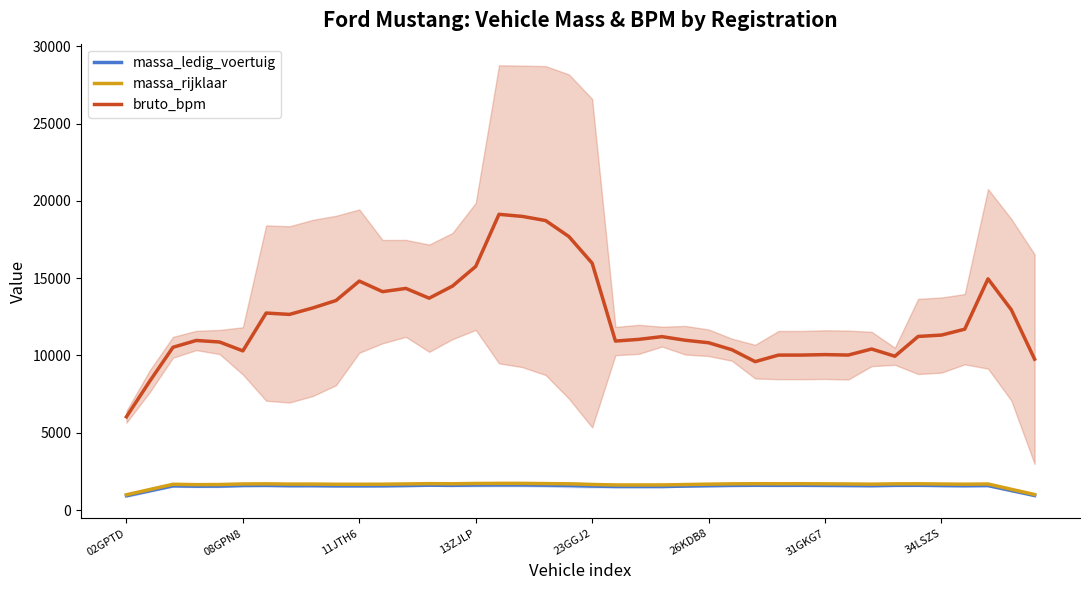

True or false: massa_ledig_voertuig and bruto_bpm intersect in this chart.

False